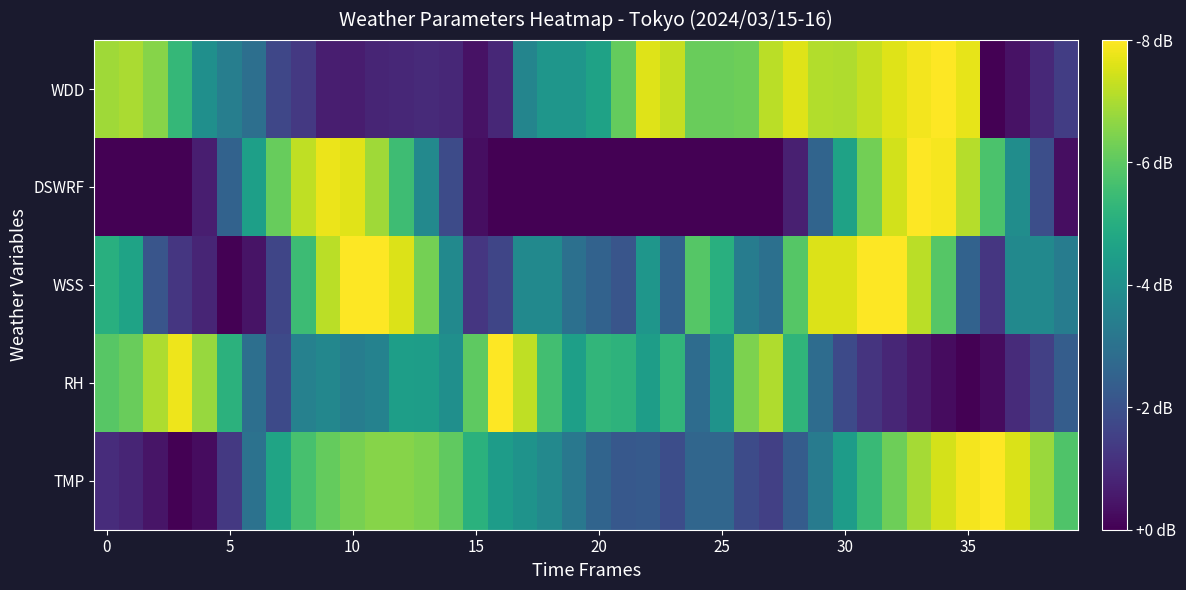

List the series in order of their peak value, highest first.

TMP, RH, WSS, DSWRF, WDD